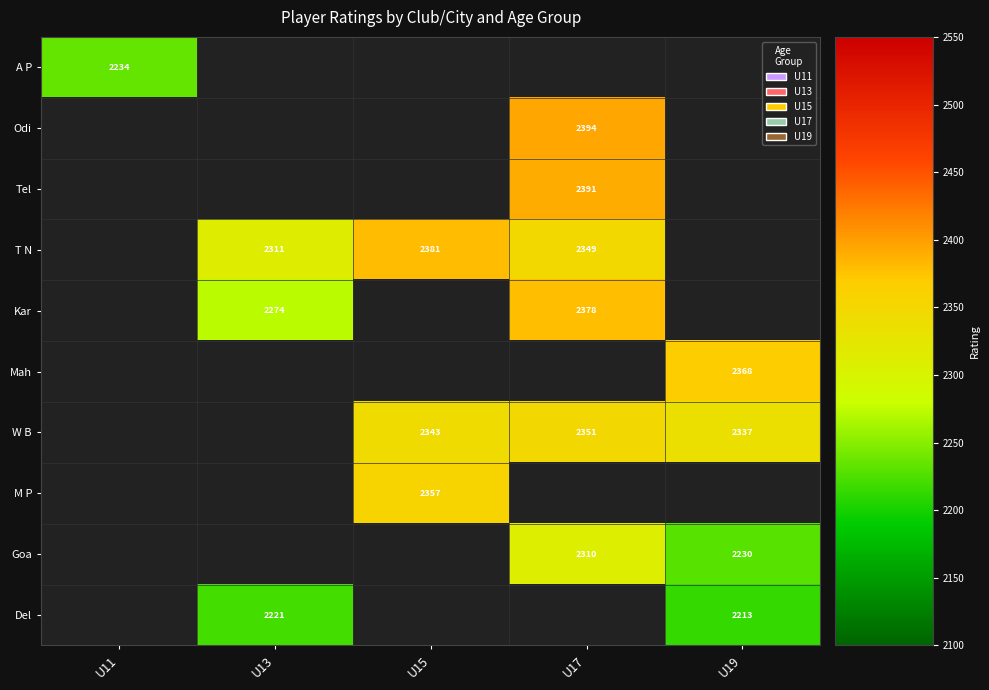

True or false: Mah has a value of 2368 at U19.

True